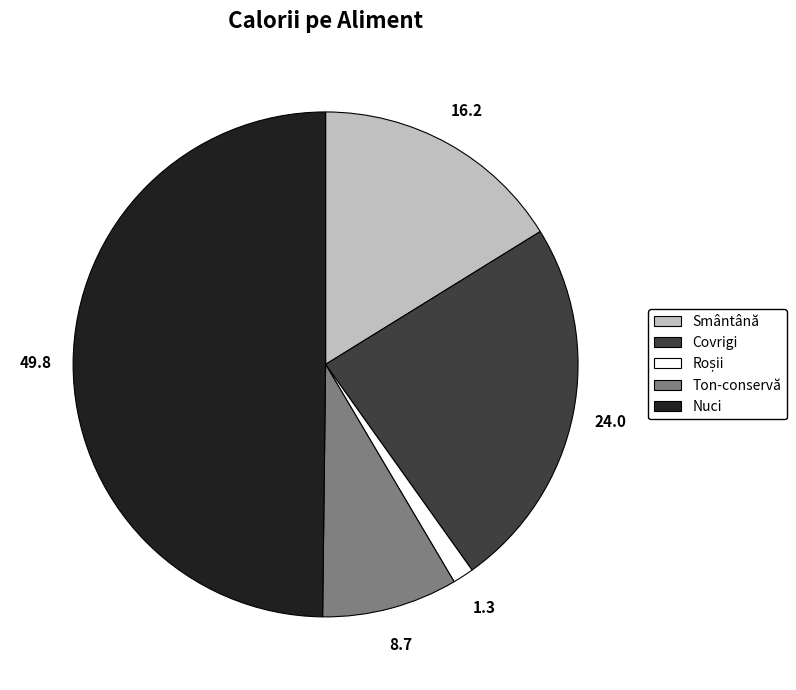

Approximately how many times larger is the value at Covrigi compared to Smântână?

1.5